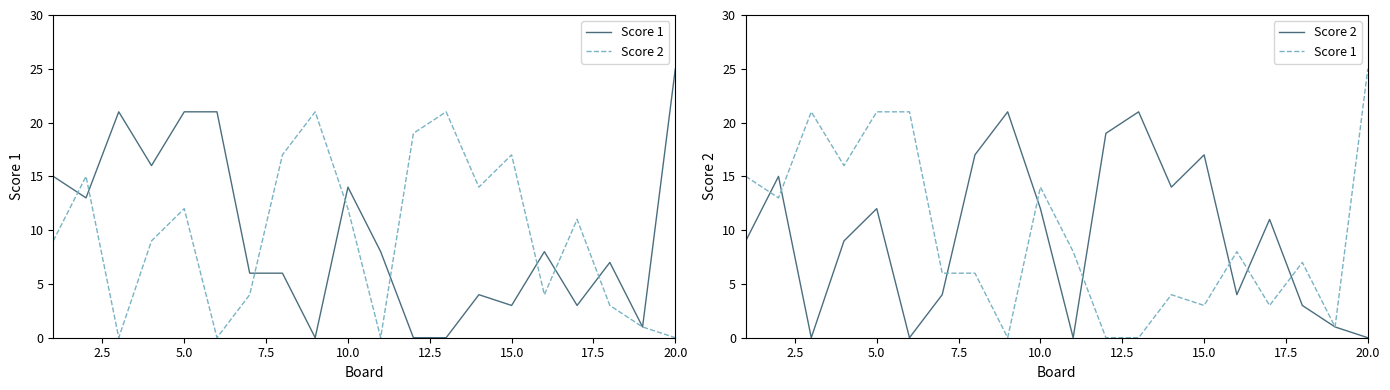

What is the highest value of the Score 1 series?

25